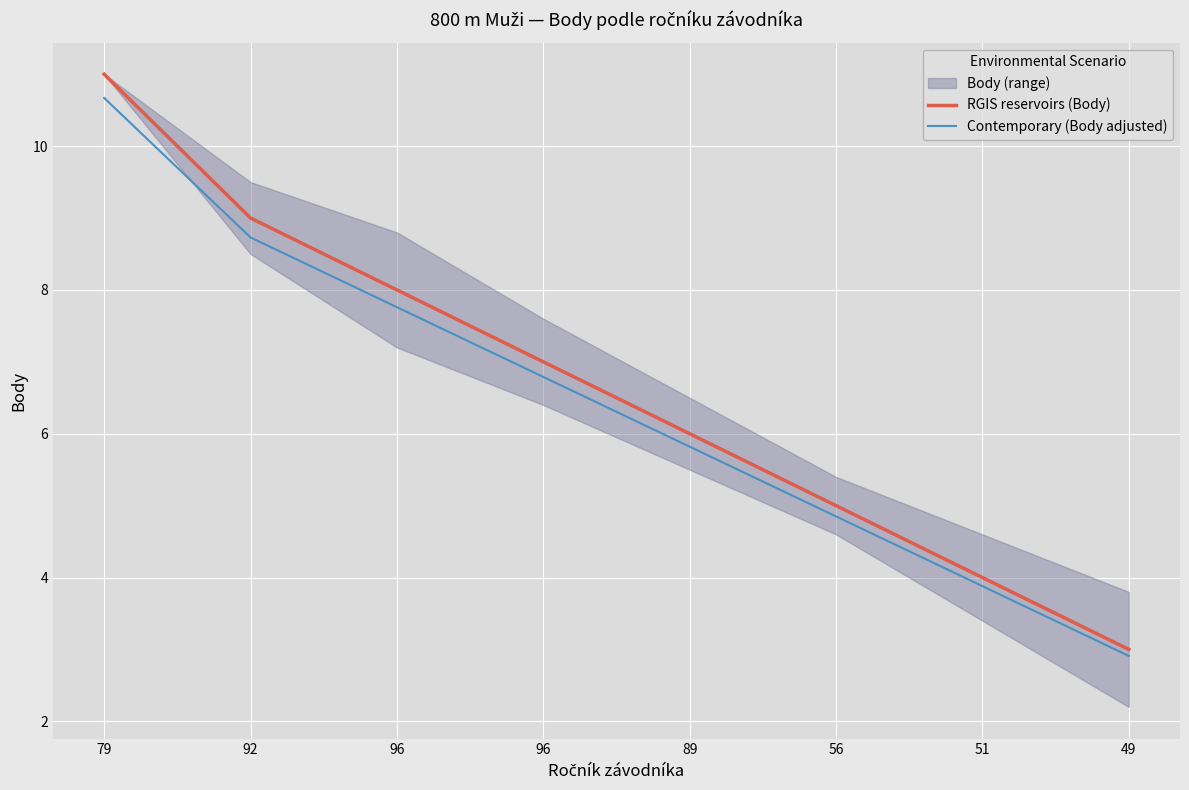

List the series in order of their peak value, highest first.

RGIS reservoirs (Body), Contemporary (Body adjusted)